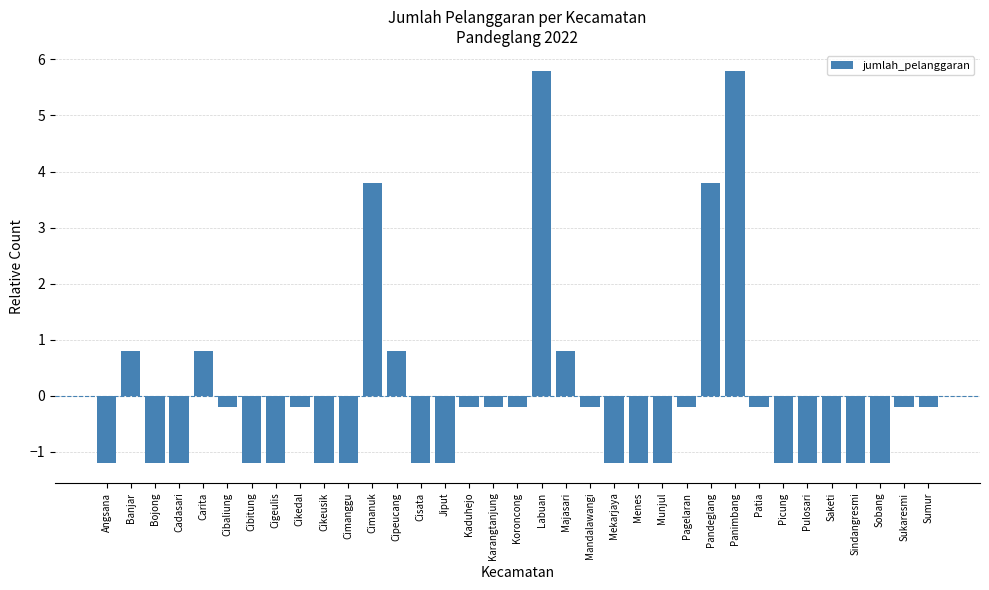

The value at Labuan is 10.4. True or false?

False